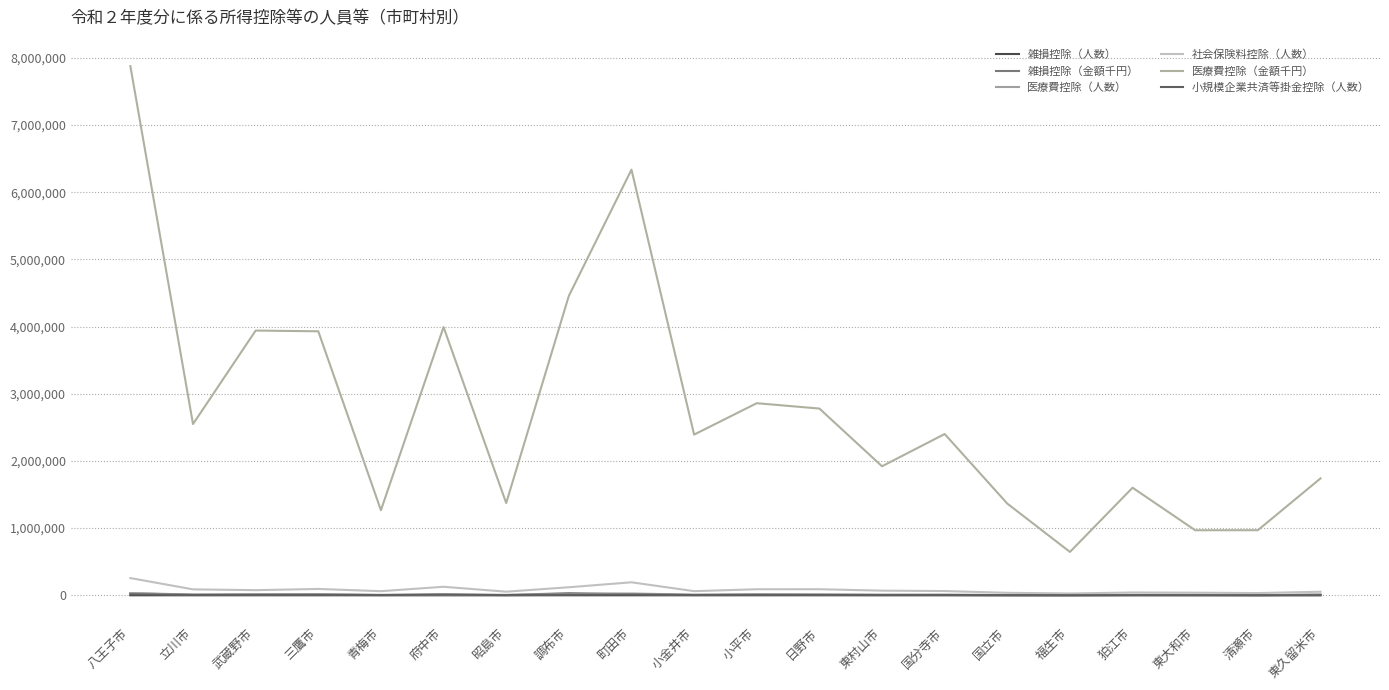

How many lines are shown in the chart?

6